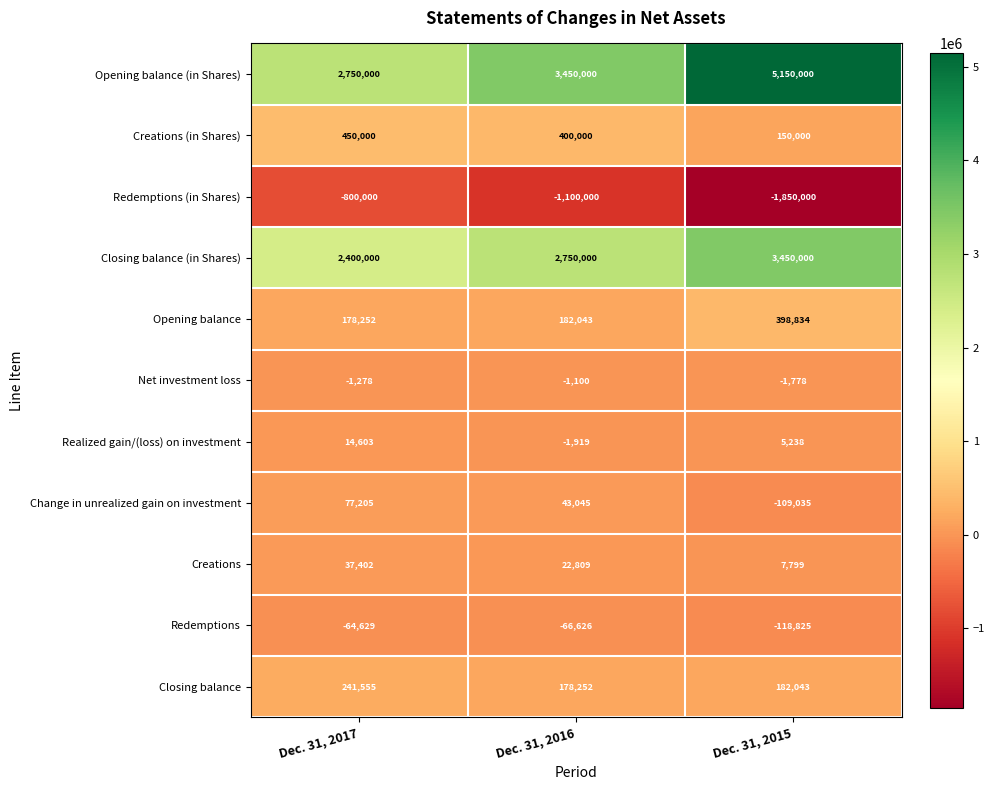

The value of Realized gain/(loss) on investment at Dec. 31, 2017 is 14603. True or false?

True